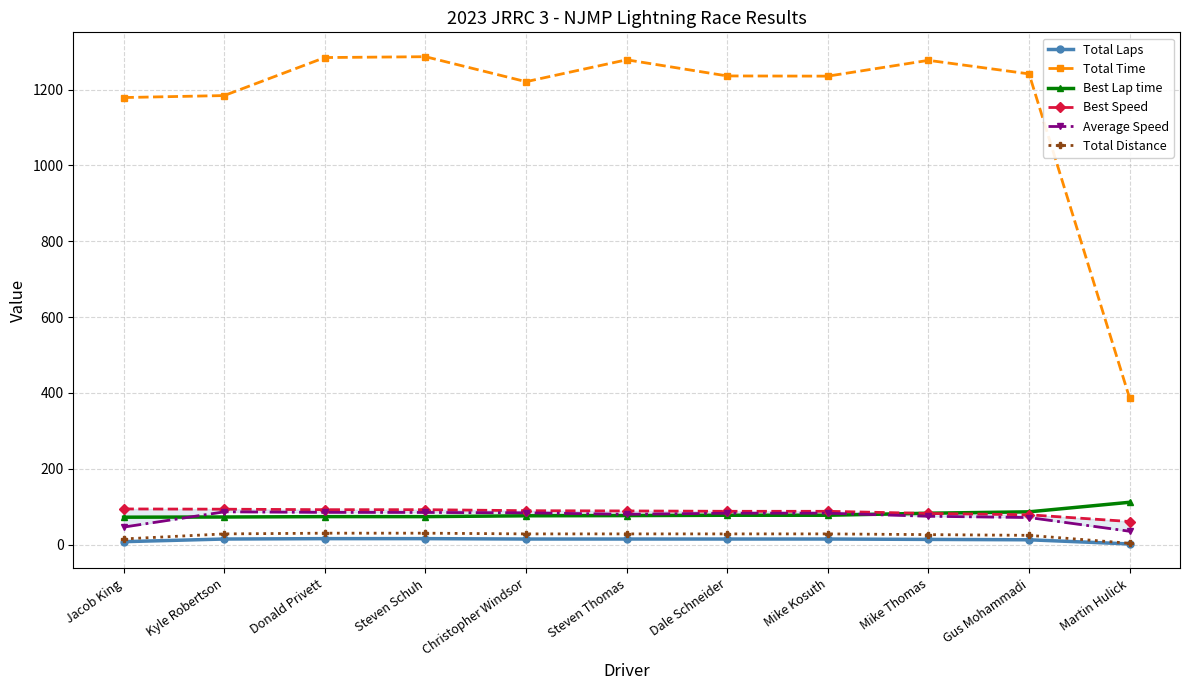

What position from the right is Kyle Robertson?

10